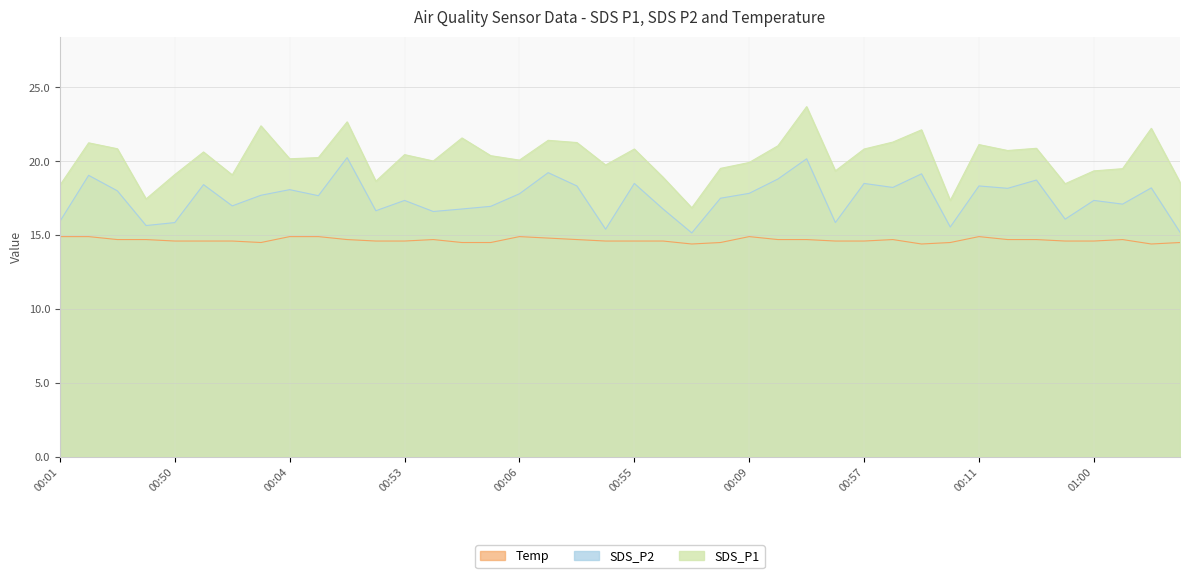

What is the label of the 12th point from the right?

00:57